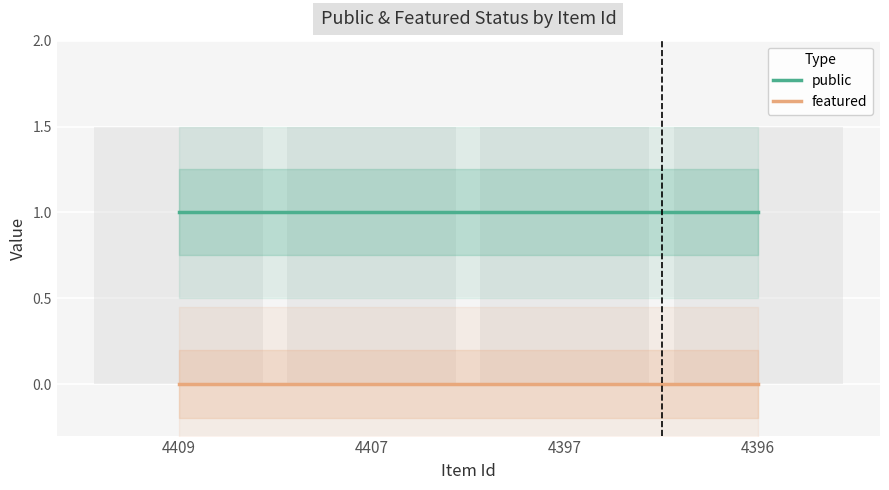

Rank the series by their average value, from lowest to highest.

featured, public